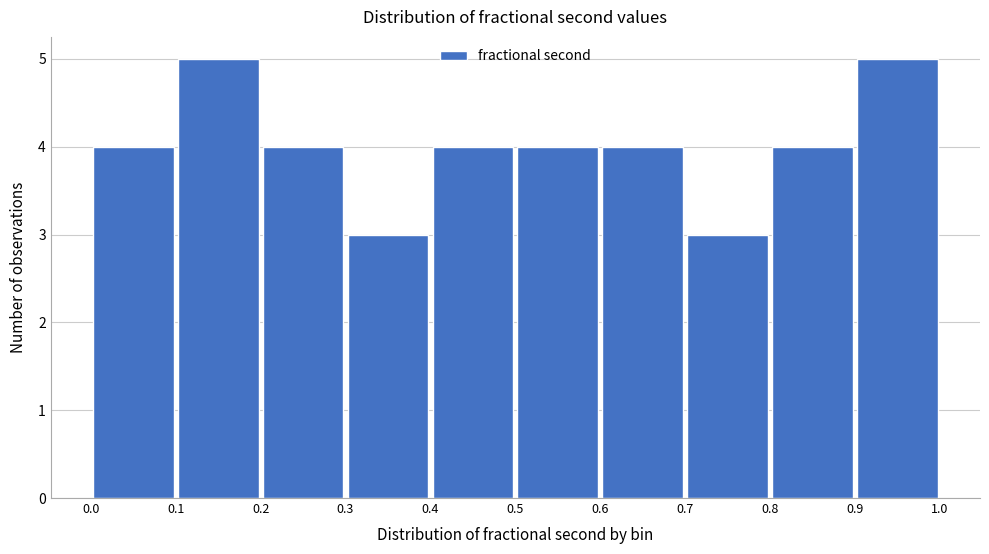

Reading left to right, list every bar in this chart as the range it spans on the x-axis followed by its height. The values are not printed on the chart, so give them approximately, as read against the axis.

0.0 to 0.1: 4
0.1 to 0.2: 5
0.2 to 0.3: 4
0.3 to 0.4: 3
0.4 to 0.5: 4
0.5 to 0.6: 4
0.6 to 0.7: 4
0.7 to 0.8: 3
0.8 to 0.9: 4
0.9 to 1.0: 5